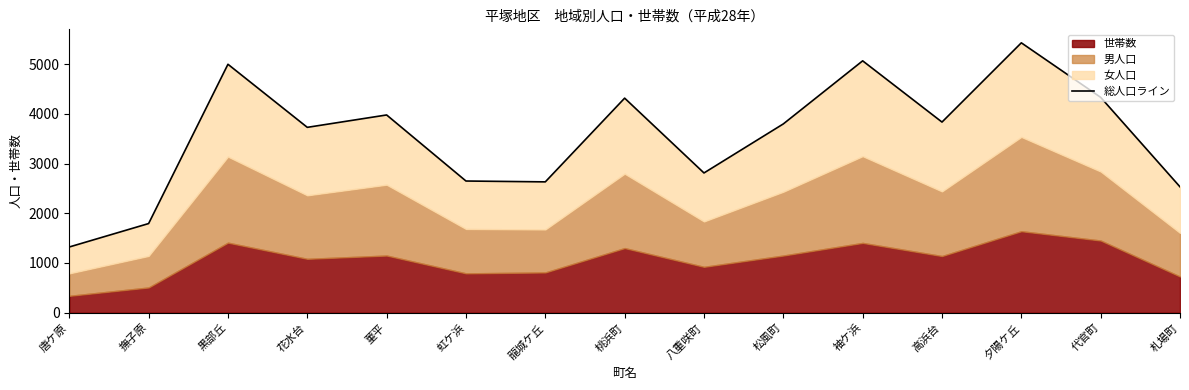

Reading right to left, extract all data points from this chart.

札場町=2531	代官町=4330	夕陽ケ丘=5426	高浜台=3833	袖ケ浜=5064	松風町=3796	八重咲町=2810	桃浜町=4314	龍城ケ丘=2631	虹ケ浜=2648	菫平=3976	花水台=3727	黒部丘=4995	撫子原=1793	唐ケ原=1322